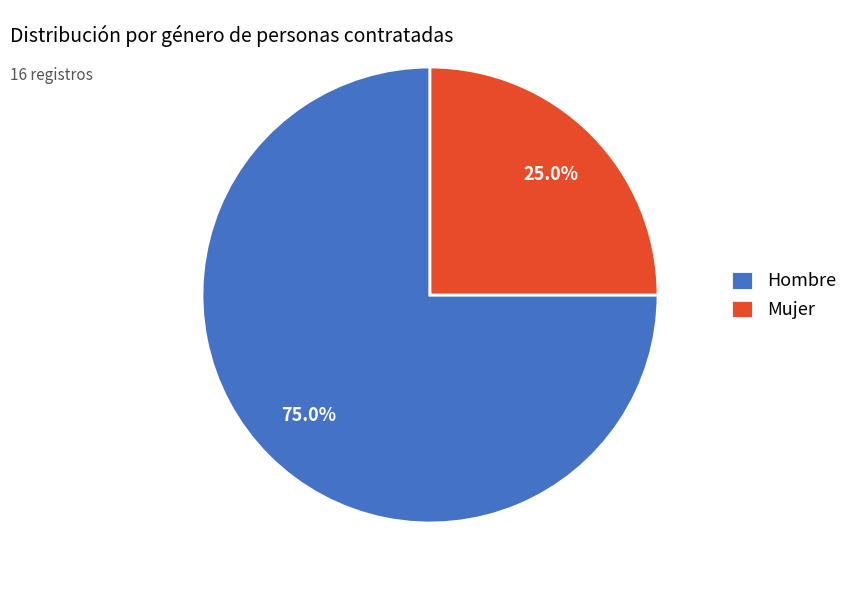

How many segments does this pie chart have?

2